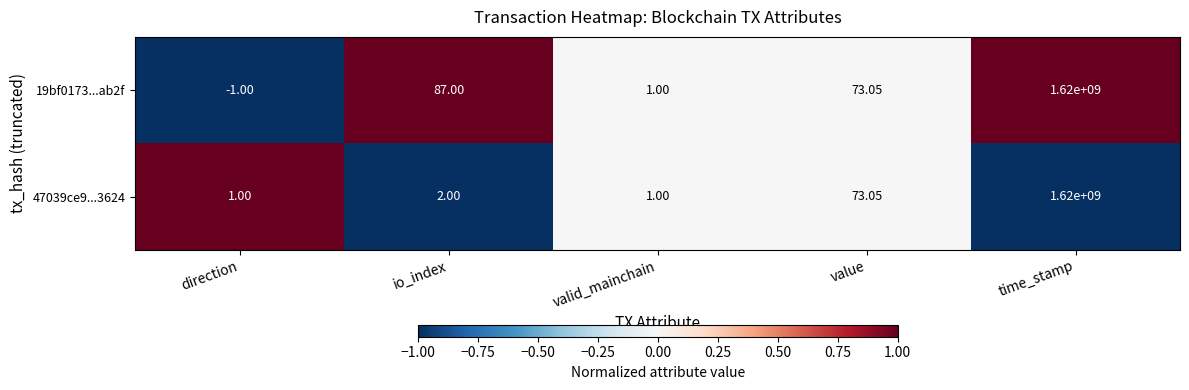

At which category does the chart reach its peak across all series?

time_stamp